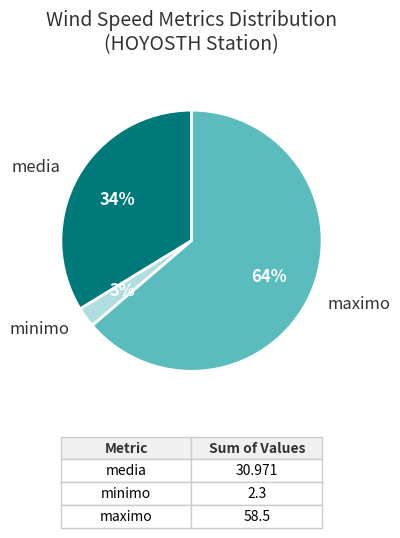

Does any single category account for the majority?

Yes